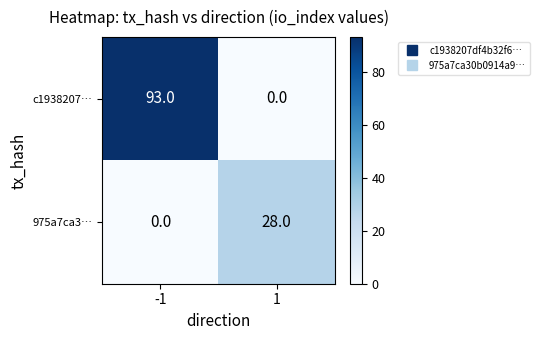

Read the c1938207… value at -1.

93